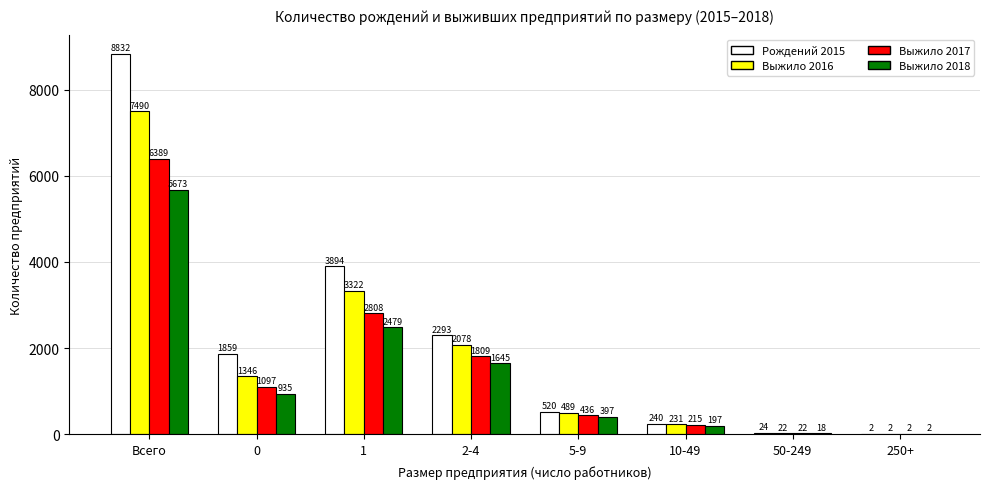

Where is Выжило 2018 nearest to the value 2837?

1